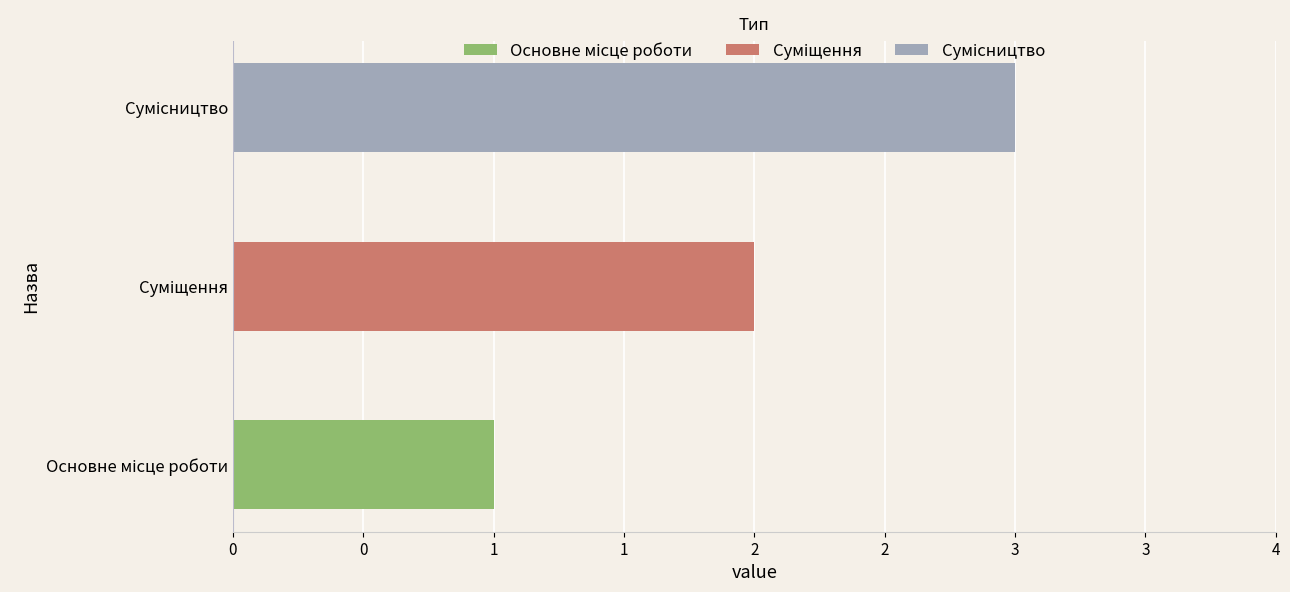

Reading left to right, transcribe all the data shown in this chart.

Основне місце роботи=1	Суміщення=2	Сумісництво=3